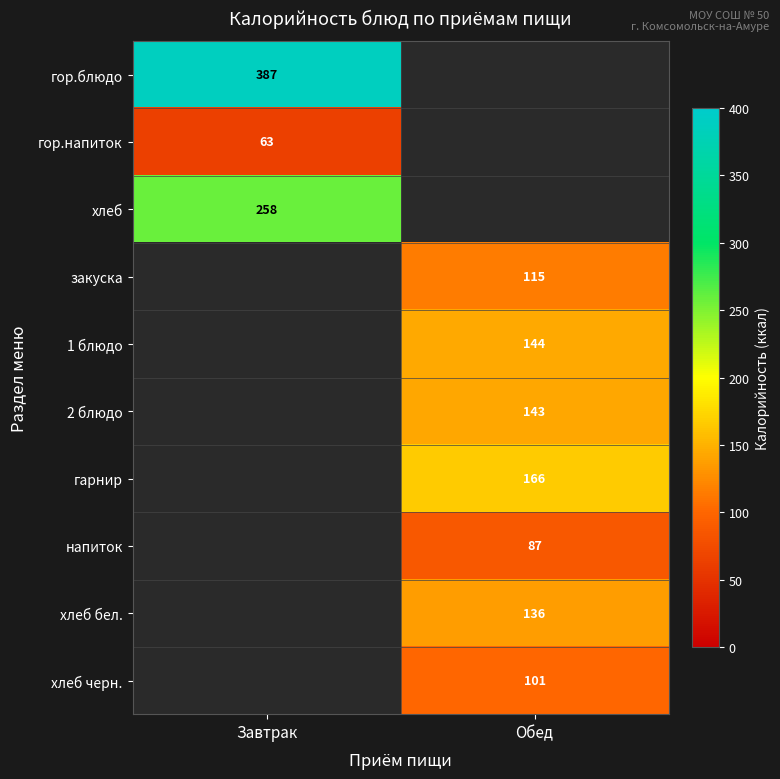

True or false: хлеб черн. has a value of 101 at Обед.

True